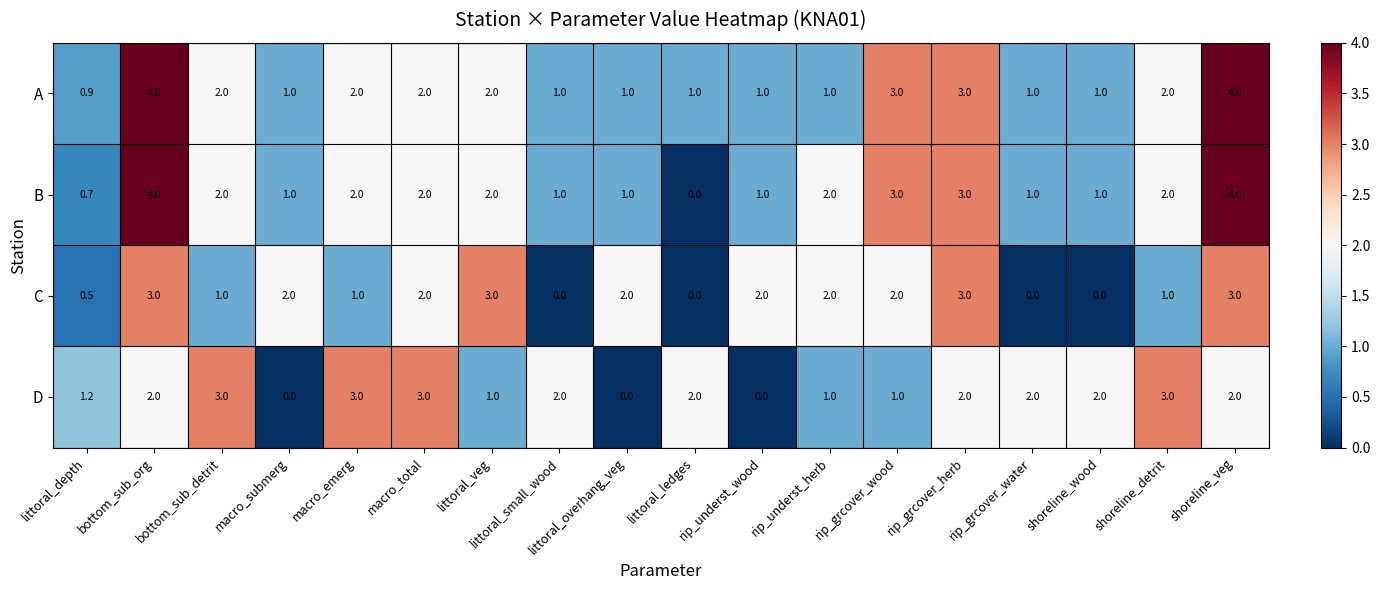

How many positive values does the D series have?

15